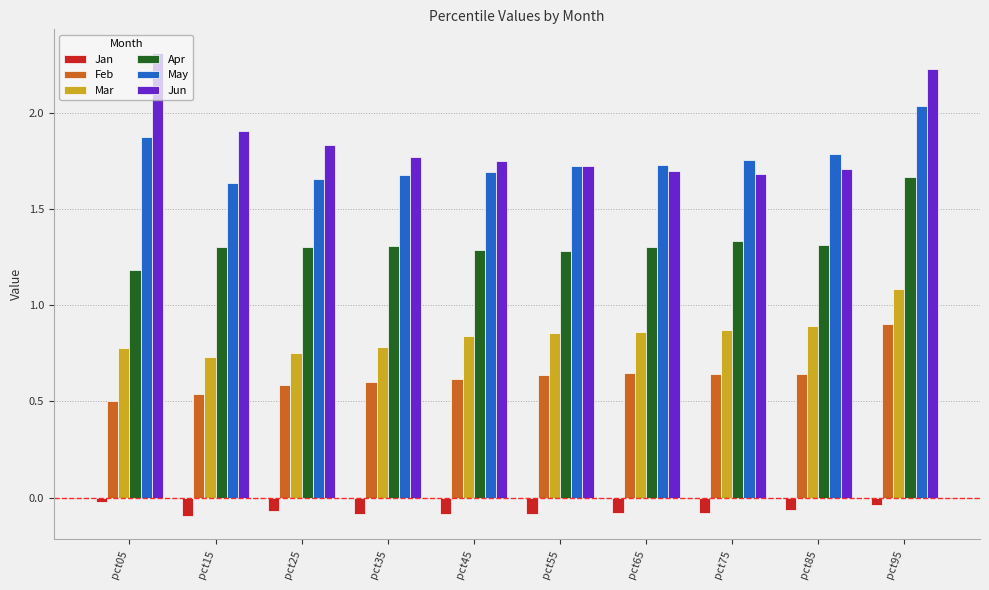

At which category does the chart reach its peak across all series?

pct05